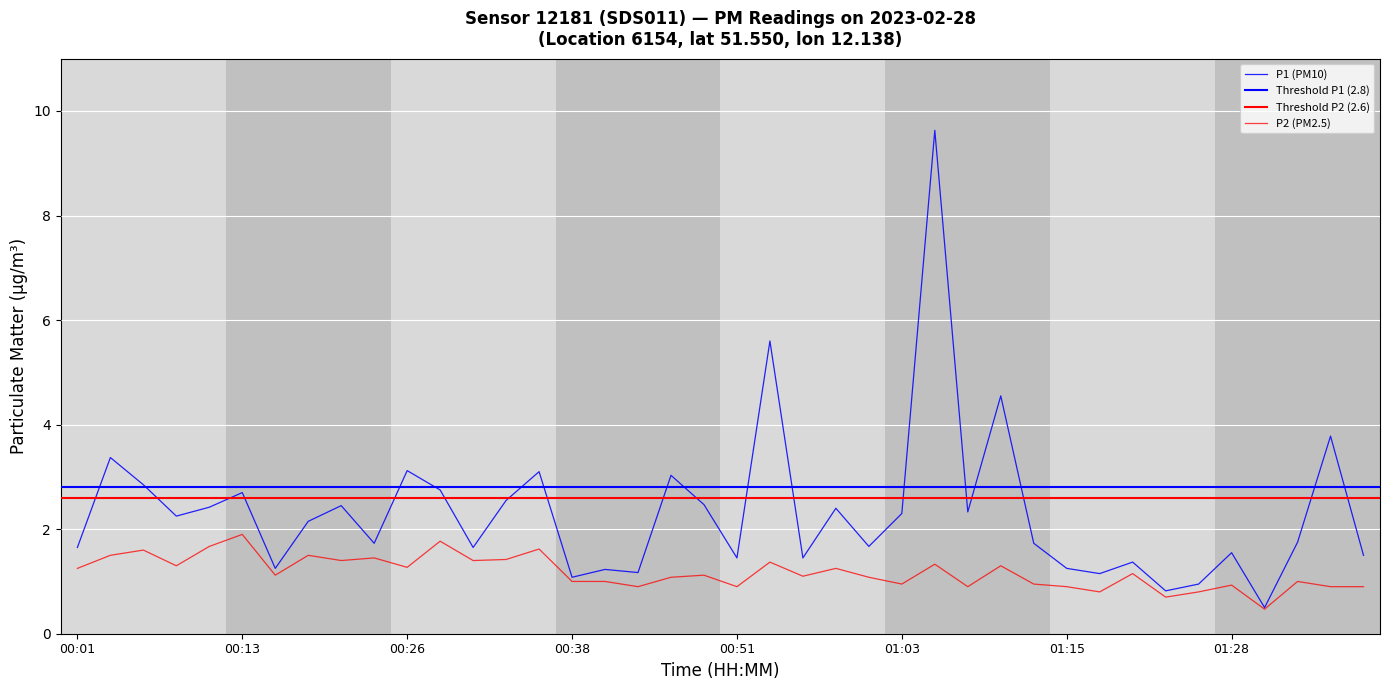

True or false: P2 and P1 cross at least once.

False